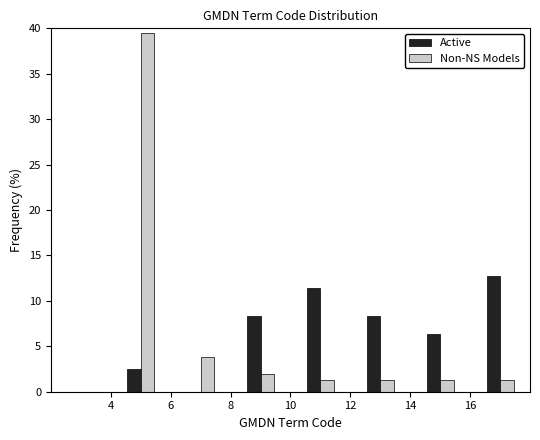

What is the height of the Non-NS Models bar covering 6 to 8 on the x-axis? The values are not printed on the chart, so give them approximately, as read against the axis.

4.0